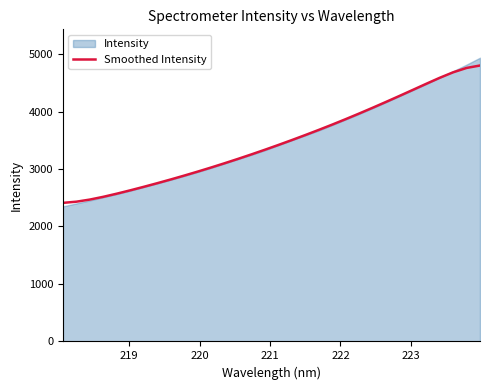

What is the lowest value of the Smoothed Intensity series?

2410.8